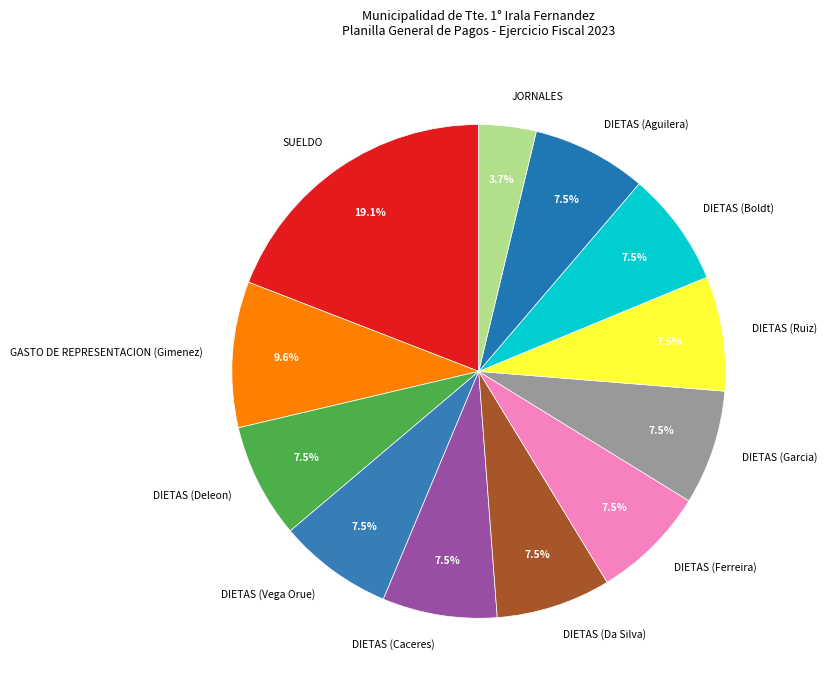

Count the number of slices in the pie.

12